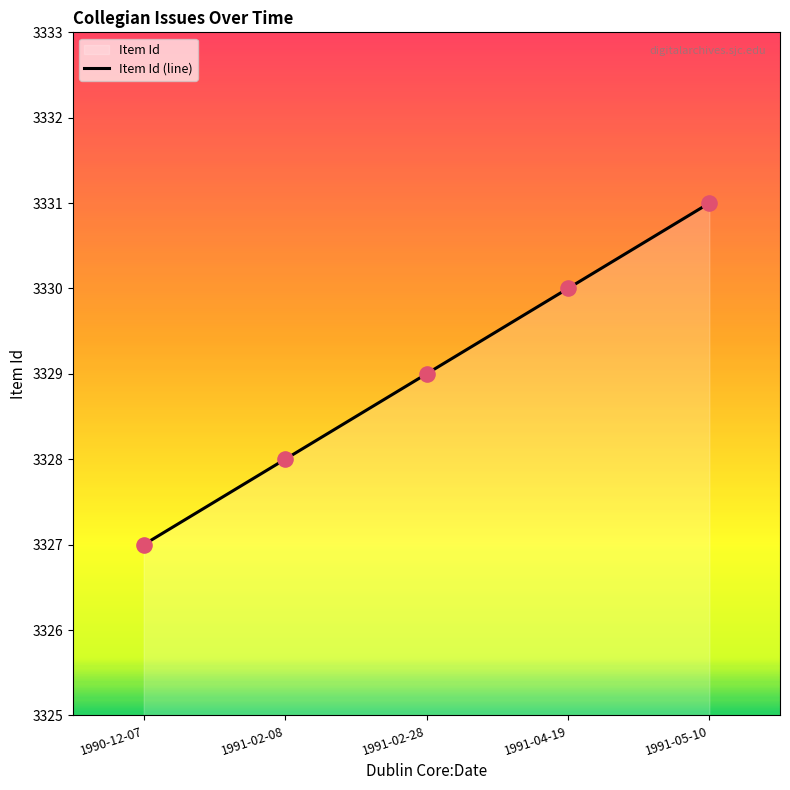

What is the change in value from 1991-02-28 to 1991-05-10?

+2